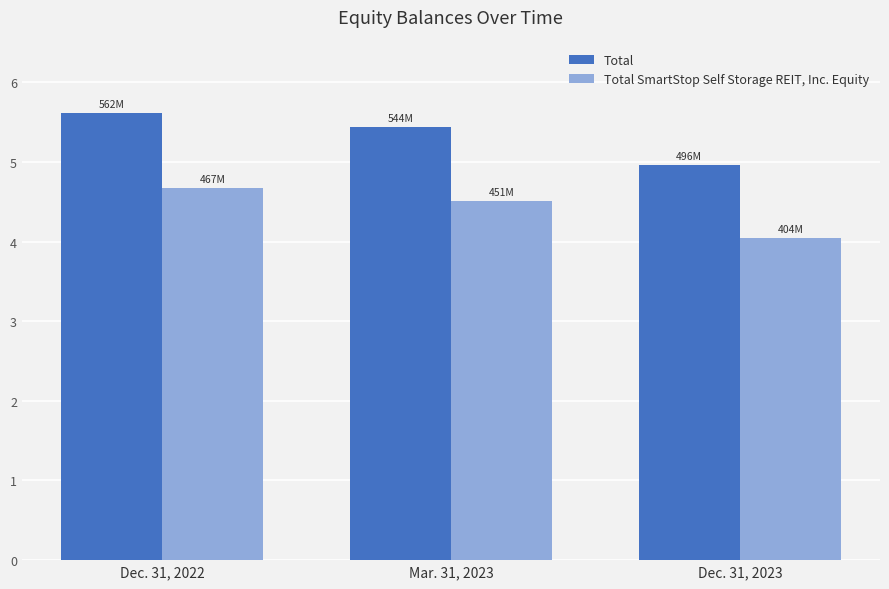

Reading right to left, transcribe all the data shown in this chart.

Total: Dec. 31, 2023=495862912	Mar. 31, 2023=543914248	Dec. 31, 2022=561819707
Total SmartStop Self Storage REIT, Inc. Equity: Dec. 31, 2023=404339764	Mar. 31, 2023=450602432	Dec. 31, 2022=467359462